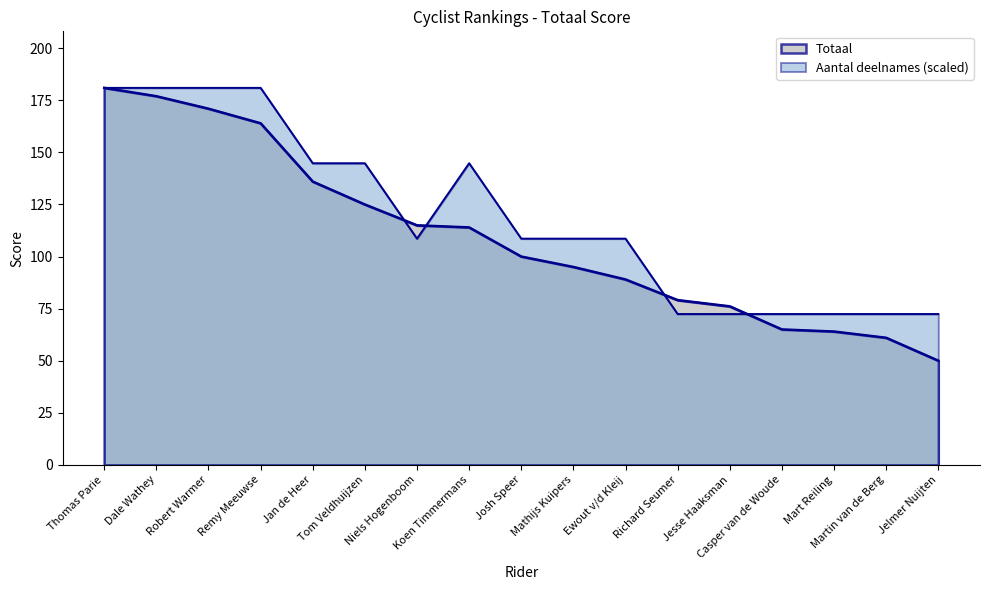

How many lines are shown in the chart?

2